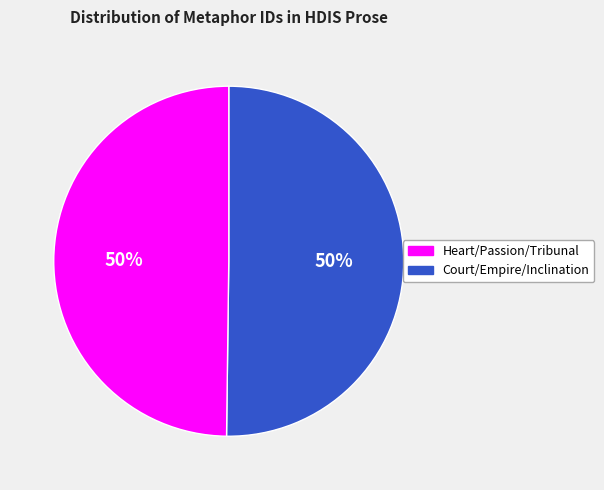

To the nearest percent, what is the average slice percentage?

50%